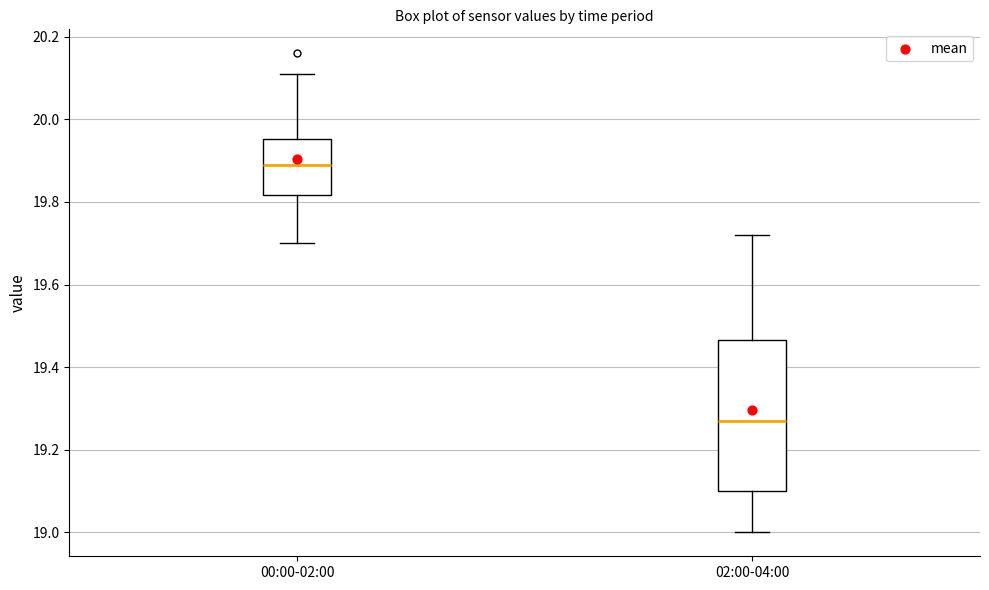

Where does the median line of the box for 02:00-04:00 sit on the y-axis? The values are not printed on the chart, so give them approximately, as read against the axis.

19.28